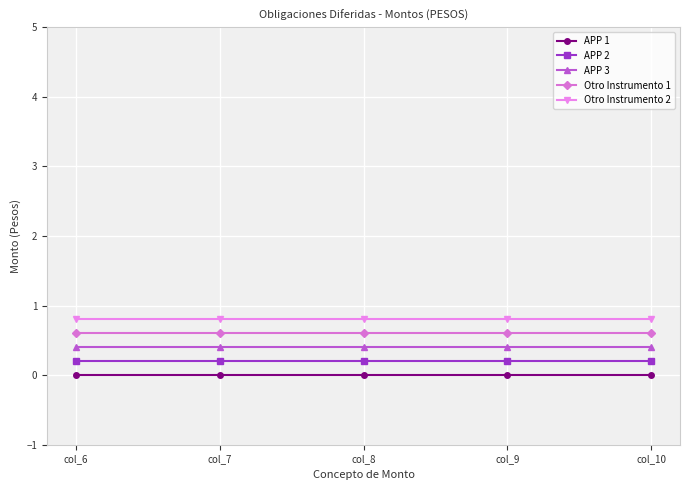

What is the spread (max minus min) of values at col_6?

0.8